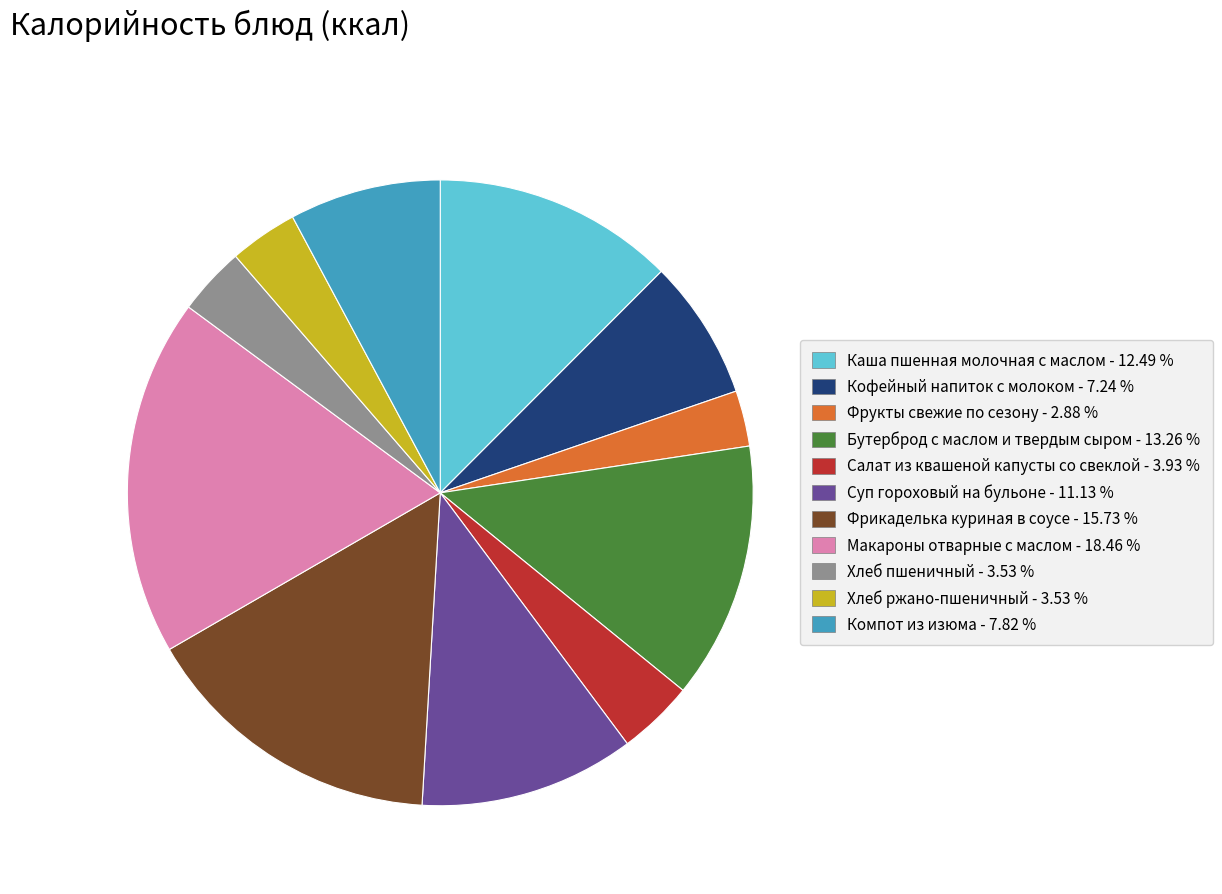

Combined, do Салат из квашеной капусты со свеклой and Суп гороховый на бульоне account for over 50%?

No